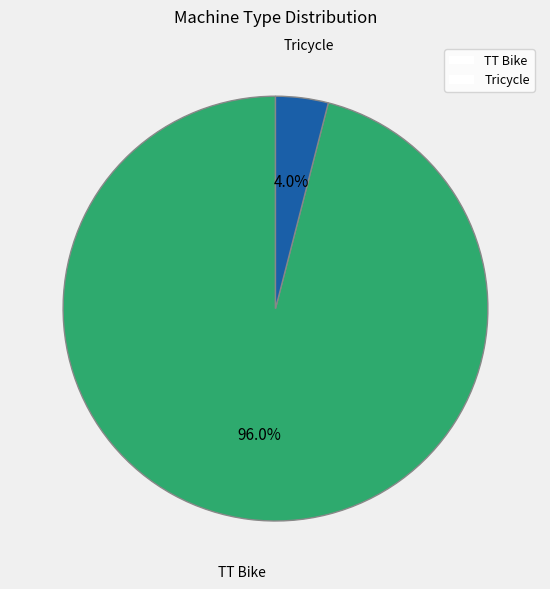

To the nearest percent, what is the difference between the largest and smallest slice percentages?

92%